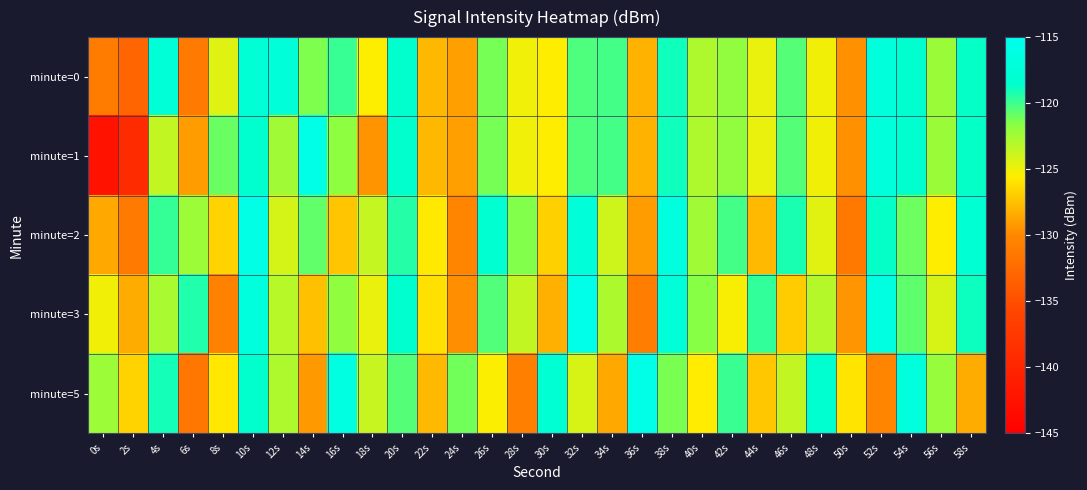

Reading left to right, list all the values displayed in this chart.

minute=0: 0s=-131.0	2s=-133.1	4s=-117.5	6s=-131.2	8s=-124.4	10s=-117.7	12s=-117.3	14s=-121.4	16s=-119.9	18s=-125.5	20s=-118.5	22s=-127.9	24s=-129.0	26s=-121.2	28s=-125.0	30s=-125.5	32s=-120.4	34s=-120.2	36s=-128.1	38s=-119.0	40s=-122.9	42s=-121.9	44s=-124.8	46s=-120.5	48s=-125.1	50s=-129.6	52s=-117.0	54s=-118.4	56s=-122.3	58s=-118.7
minute=1: 0s=-142.4	2s=-139.1	4s=-123.5	6s=-129.1	8s=-121.0	10s=-118.3	12s=-122.4	14s=-115.7	16s=-121.8	18s=-129.5	20s=-118.5	22s=-127.9	24s=-129.0	26s=-121.2	28s=-125.0	30s=-125.5	32s=-120.4	34s=-120.2	36s=-128.1	38s=-119.0	40s=-122.9	42s=-121.9	44s=-124.8	46s=-120.5	48s=-125.1	50s=-129.6	52s=-117.0	54s=-118.4	56s=-122.3	58s=-118.7
minute=2: 0s=-128.5	2s=-131.2	4s=-119.8	6s=-122.3	8s=-126.7	10s=-115.9	12s=-124.1	14s=-120.8	16s=-127.3	18s=-123.6	20s=-119.4	22s=-125.7	24s=-130.2	26s=-118.1	28s=-121.5	30s=-126.8	32s=-117.3	34s=-123.9	36s=-129.1	38s=-116.6	40s=-122.4	42s=-120.1	44s=-127.8	46s=-119.2	48s=-124.6	50s=-131.3	52s=-118.7	54s=-121.0	56s=-125.5	58s=-117.8
minute=3: 0s=-125.1	2s=-128.4	4s=-122.7	6s=-119.3	8s=-130.6	10s=-116.8	12s=-123.2	14s=-127.5	16s=-121.9	18s=-124.8	20s=-118.3	22s=-126.1	24s=-129.7	26s=-120.4	28s=-123.5	30s=-128.2	32s=-115.6	34s=-122.8	36s=-130.9	38s=-117.2	40s=-121.6	42s=-125.3	44s=-119.7	46s=-127.0	48s=-123.1	50s=-129.4	52s=-116.5	54s=-120.7	56s=-124.2	58s=-118.9
minute=5: 0s=-122.3	2s=-126.7	4s=-119.1	6s=-131.5	8s=-125.8	10s=-118.6	12s=-122.9	14s=-129.2	16s=-116.4	18s=-123.7	20s=-120.5	22s=-127.8	24s=-121.1	26s=-125.4	28s=-130.7	30s=-117.9	32s=-124.2	34s=-128.5	36s=-115.8	38s=-121.3	40s=-125.6	42s=-119.9	44s=-127.2	46s=-123.5	48s=-118.2	50s=-125.9	52s=-130.2	54s=-116.7	56s=-122.1	58s=-128.4